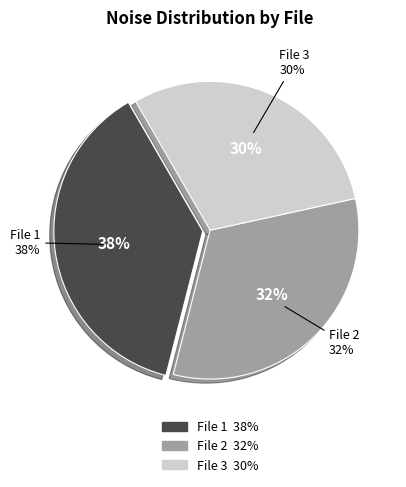

Is 20160304134332926_CIIRC-R1_met.fits the majority of the pie?

No